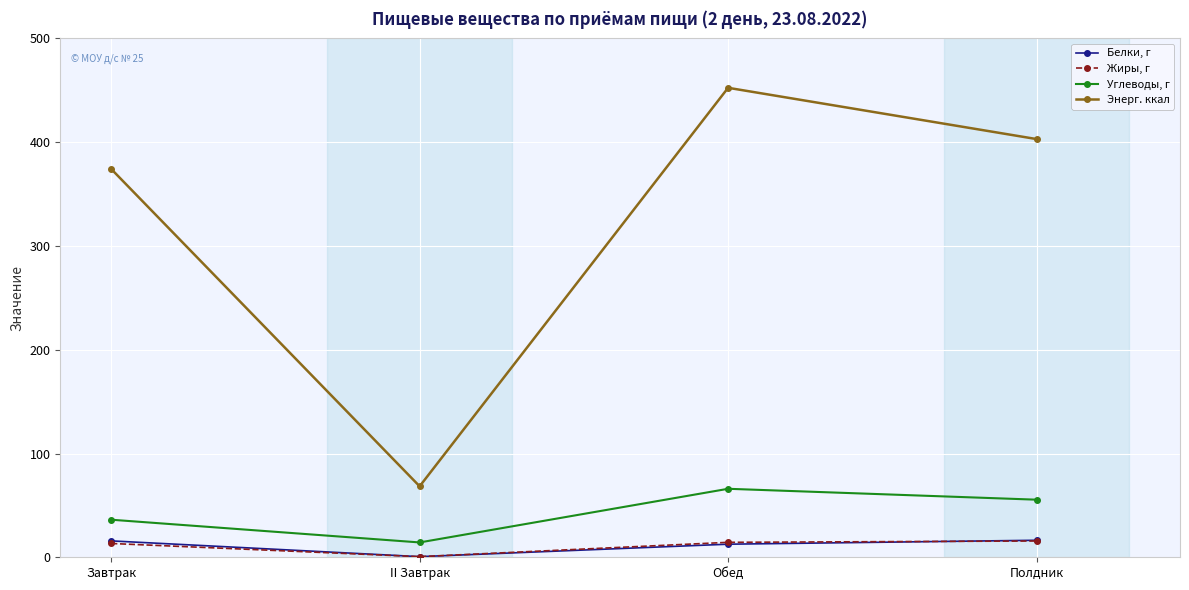

True or false: Энерг. ккал has more than 1 points higher than both neighbors.

False